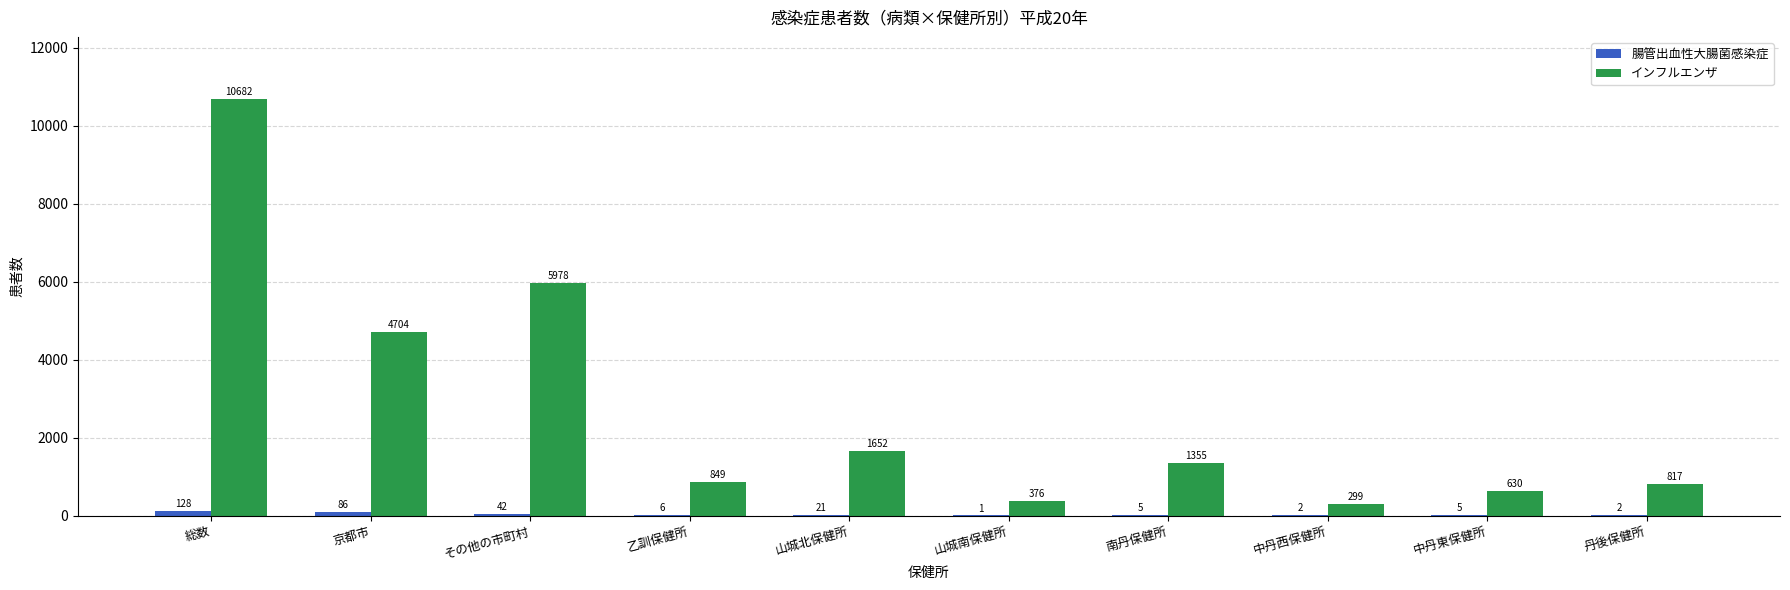

What is the sum of all 腸管出血性大腸菌感染症 values?

298